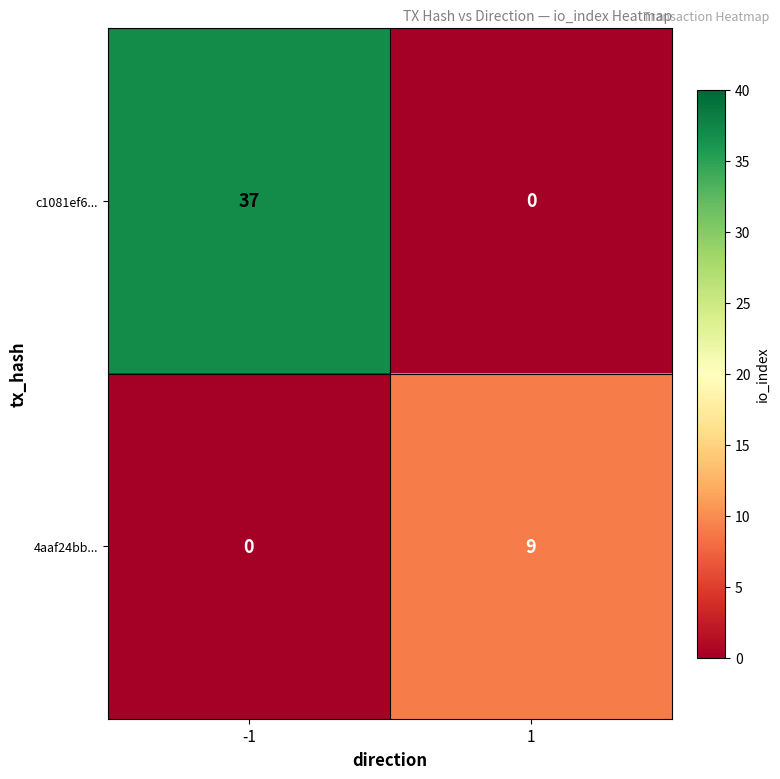

What is the sum of all c1081ef6... values?

37